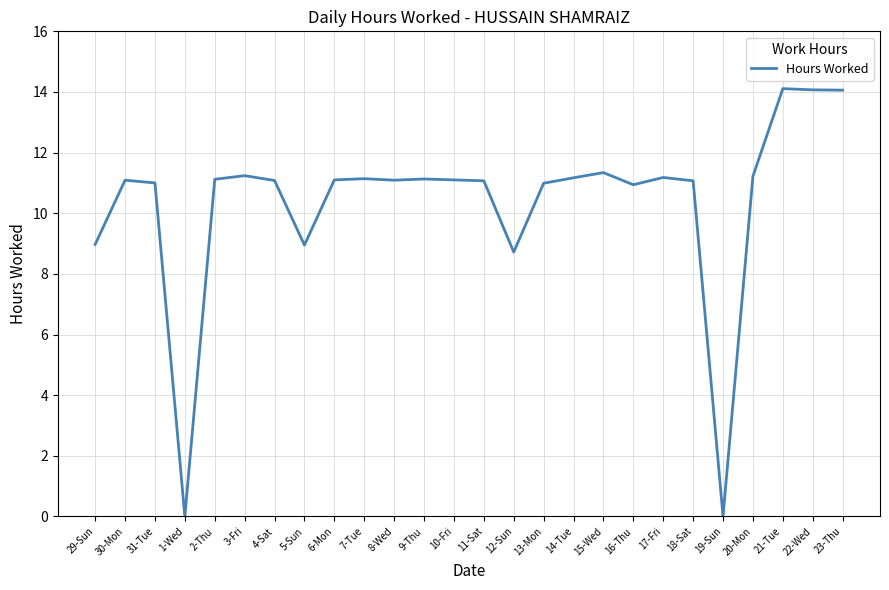

What position from the right is 29-Sun?

26